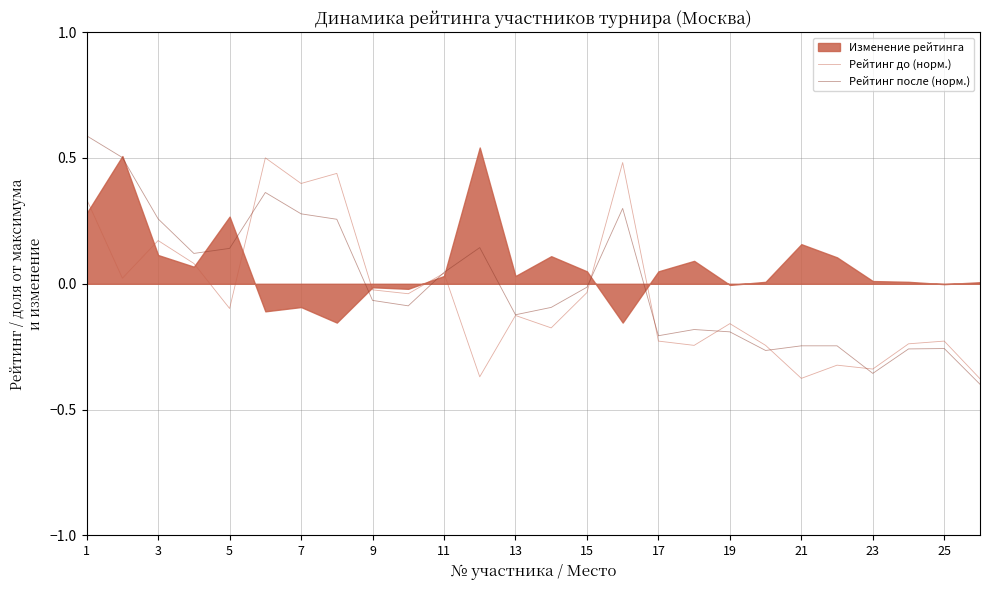

Where does the Рейтинг после (норм.) series first go above 0?

1